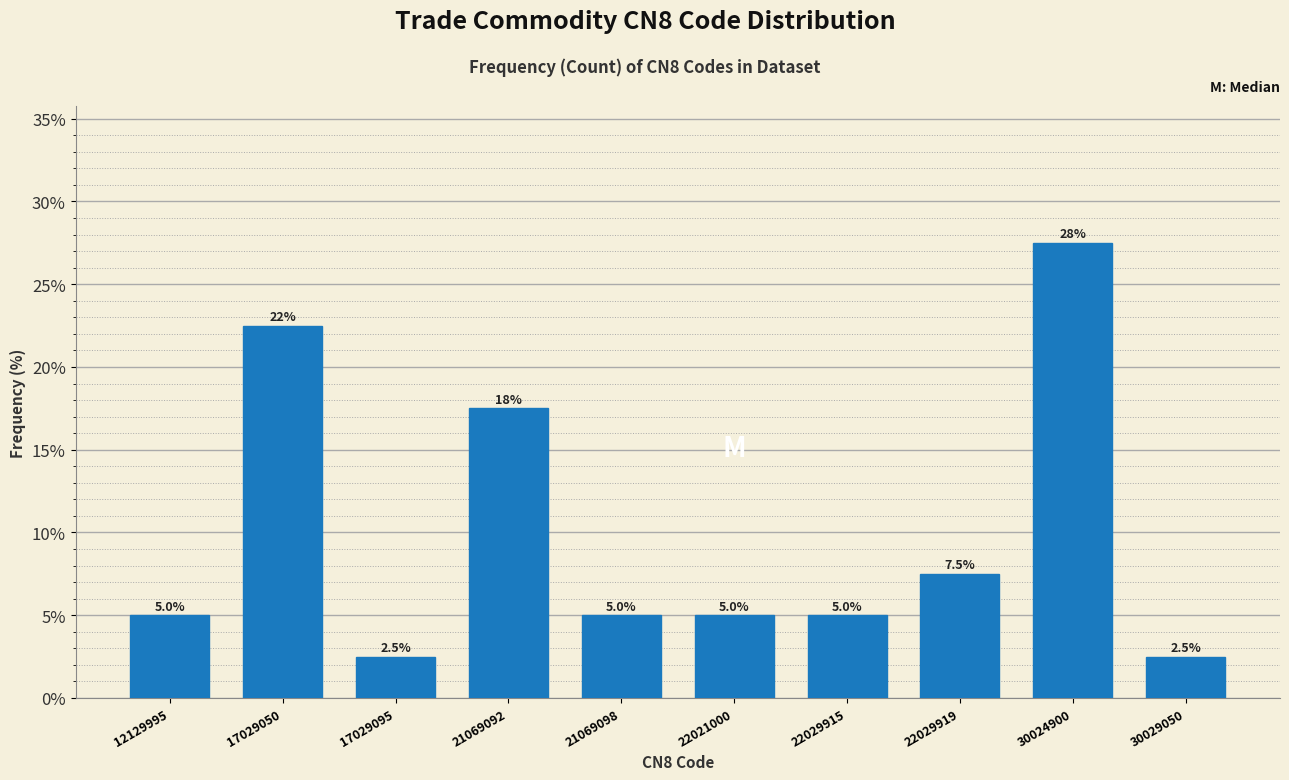

Reading left to right, transcribe all the data shown in this chart.

12129995=5.0	17029050=22.5	17029095=2.5	21069092=17.5	21069098=5.0	22021000=5.0	22029915=5.0	22029919=7.5	30024900=27.5	30029050=2.5